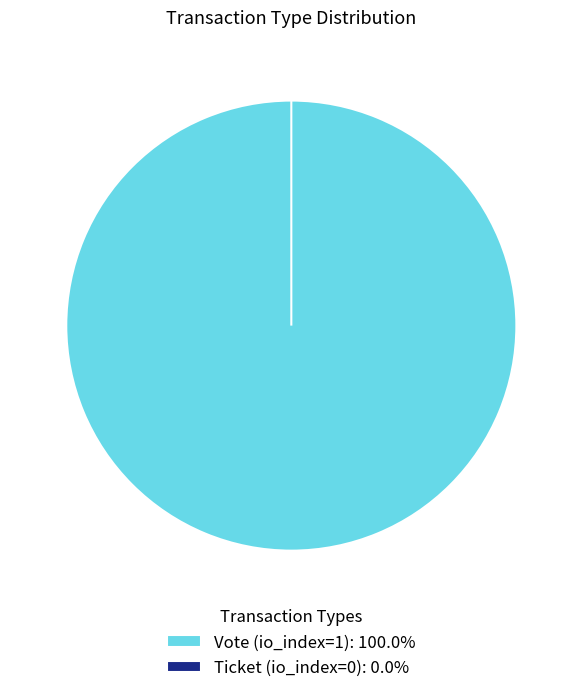

Which category has the biggest portion of the pie?

Vote (io_index=1)